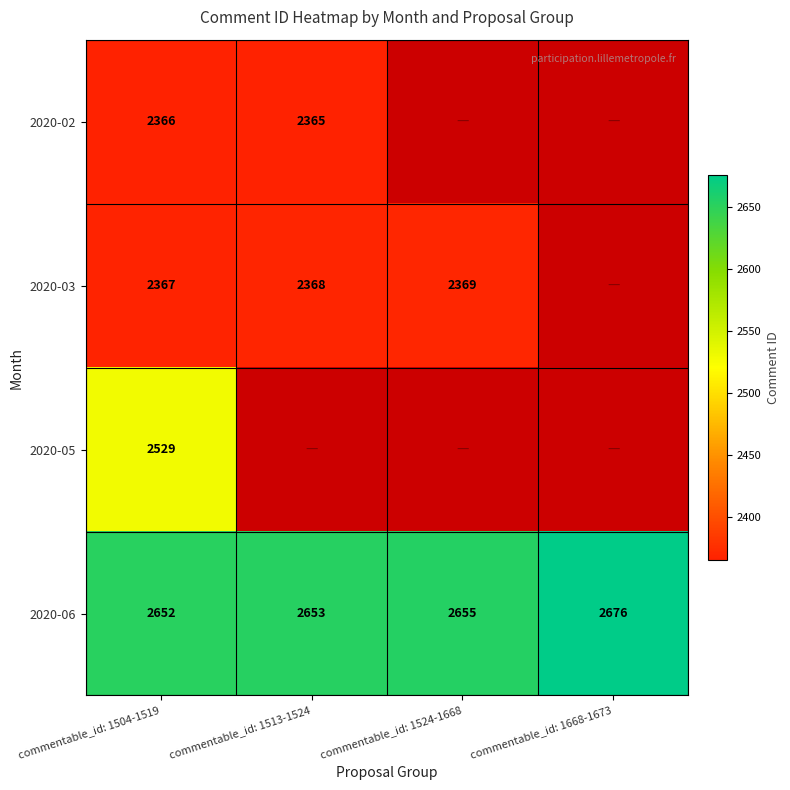

Count the number of categories in the chart.

4